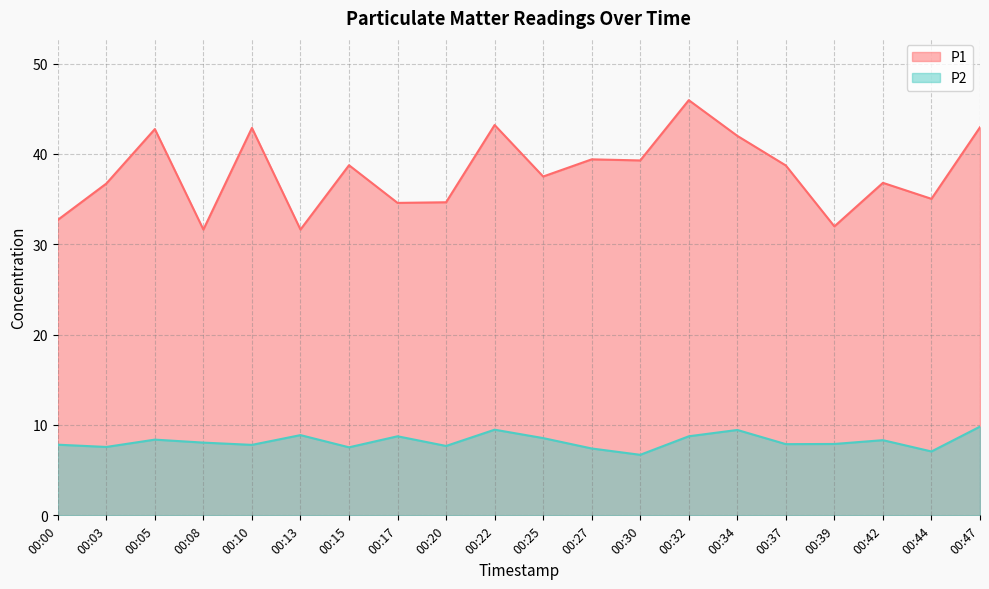

How many lines are shown in the chart?

2